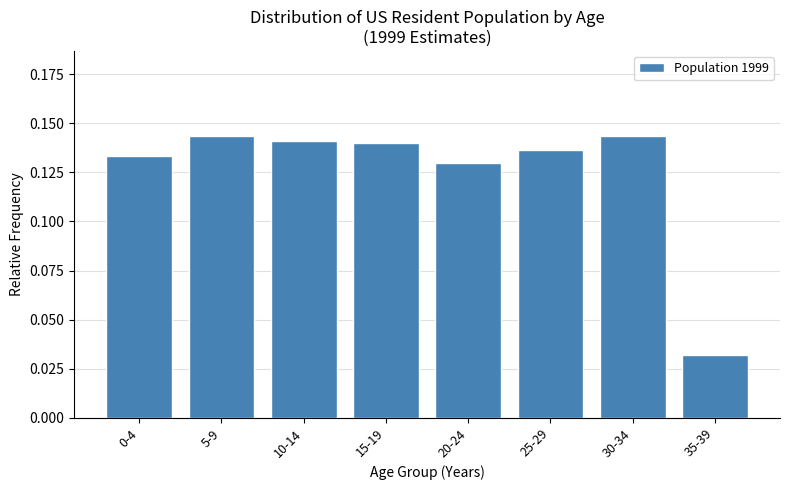

The chart shows a value of 0.2 at 20-24. True or false?

False